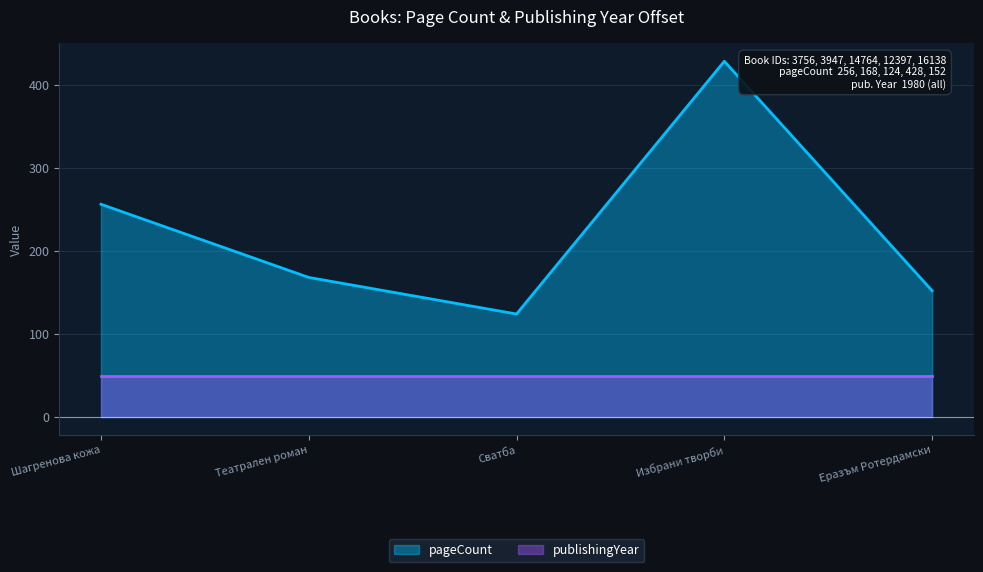

What is the value of the 2nd point from the left?

168